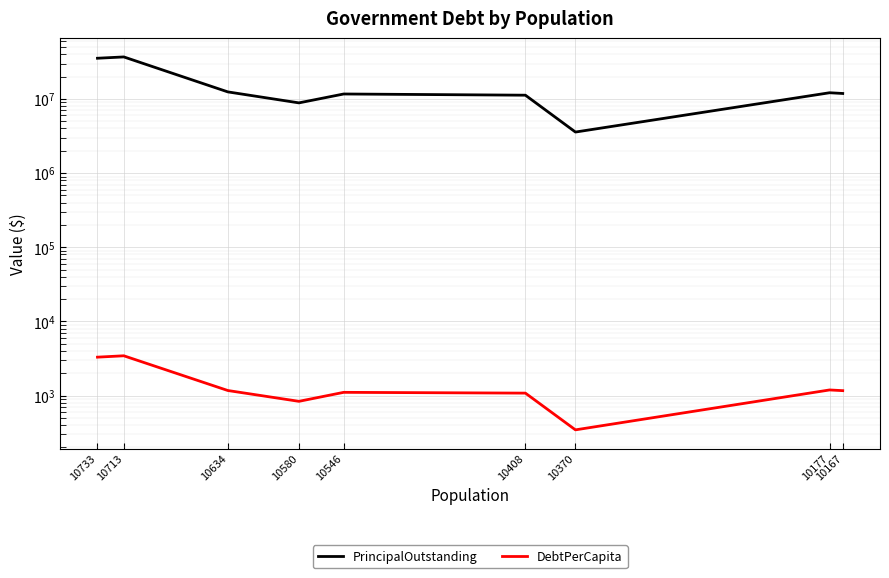

Count the number of categories in the chart.

9